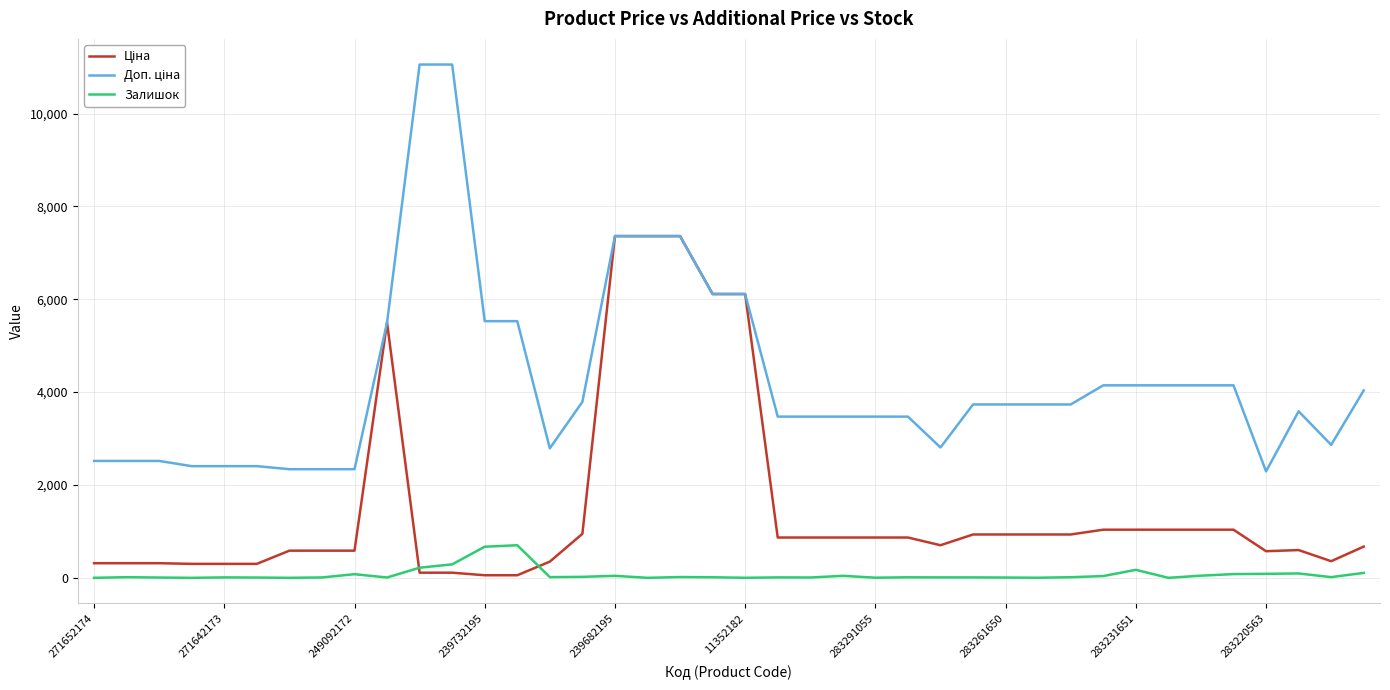

What is the greatest value displayed?

11055.0